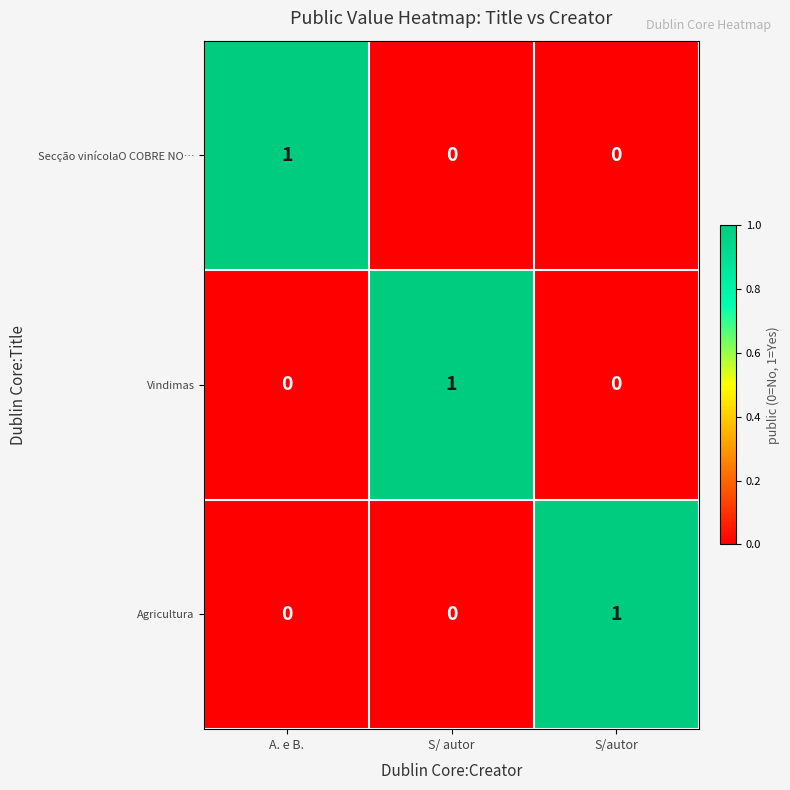

Which category has the highest value in the Vindimas series?

S/ autor